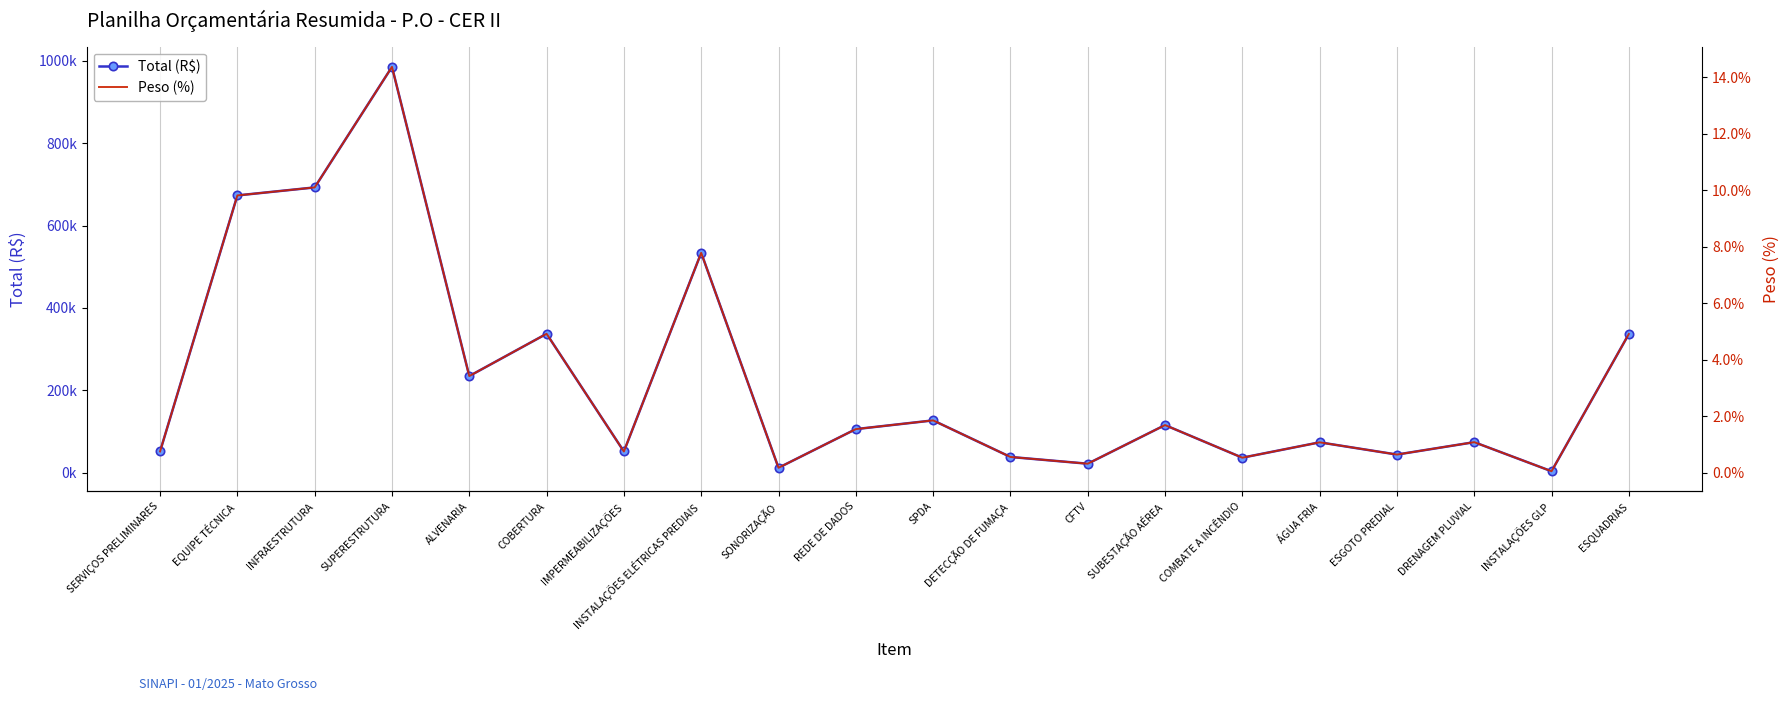

Does the chart have visible grid lines?

Yes